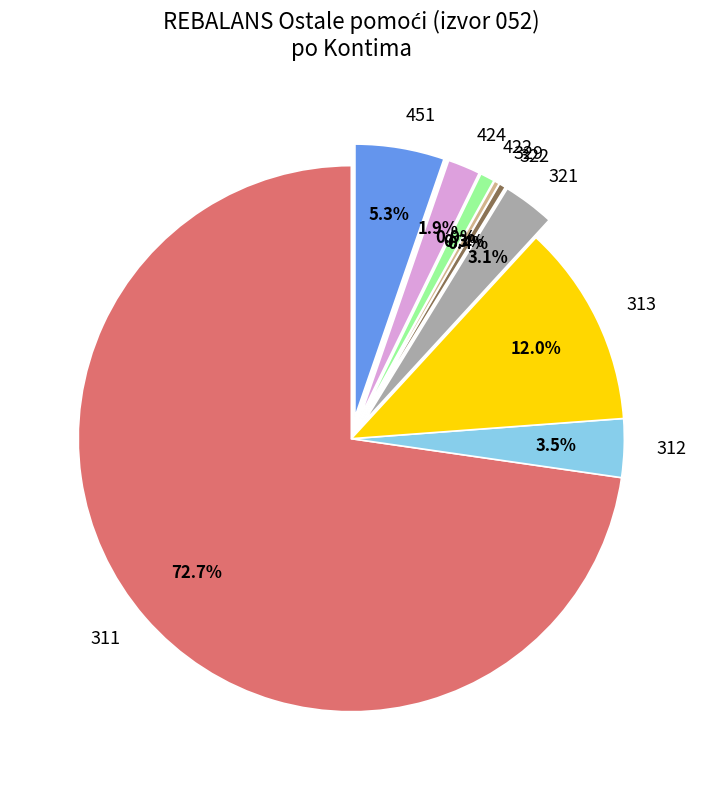

To the nearest percent, what is the difference between the largest and smallest slice percentages?

72%